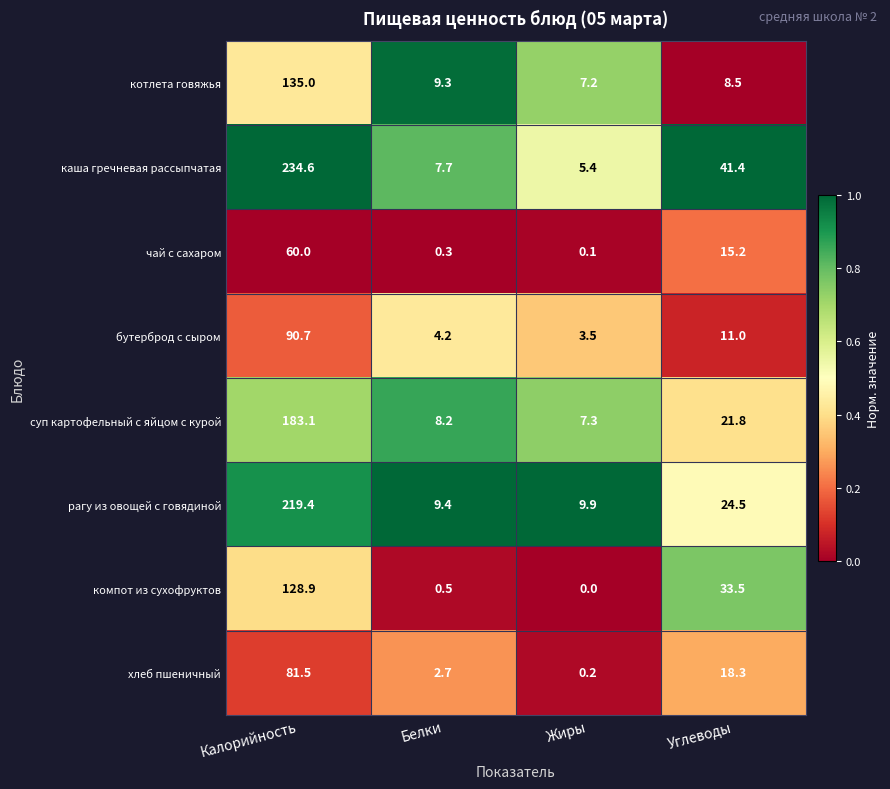

At which label does компот из сухофруктов reach its peak?

Калорийность